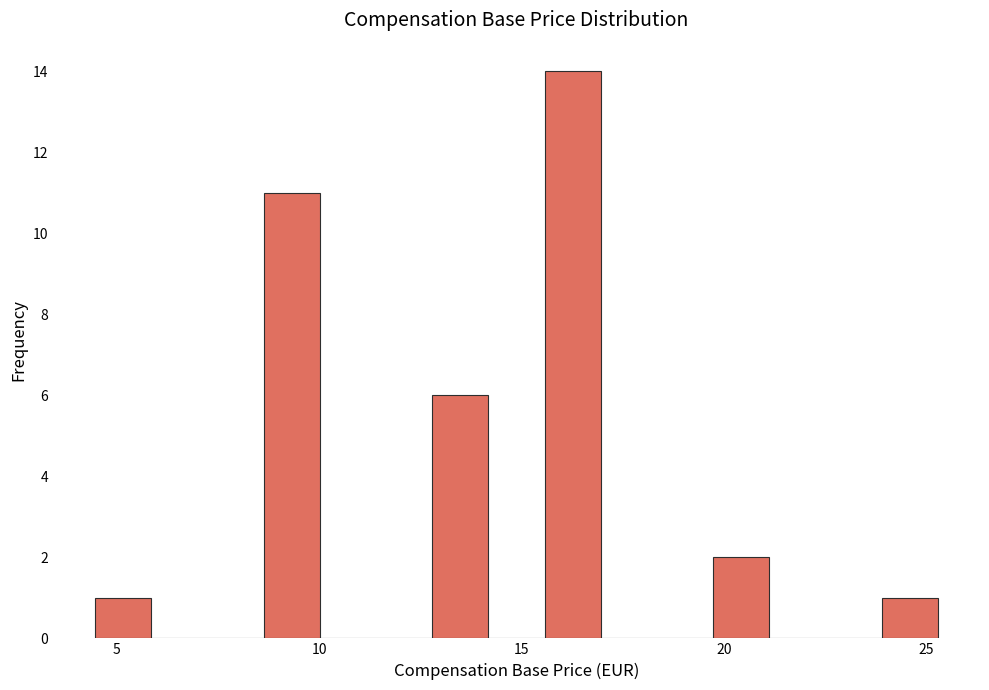

Read against the x-axis, roughly where is the centre of the tallest bar?

16.5